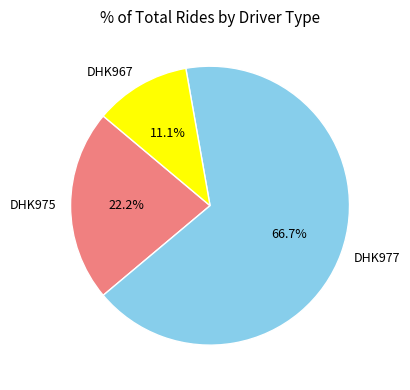

To the nearest percent, what is the combined percentage of DHK977 and DHK975?

89%